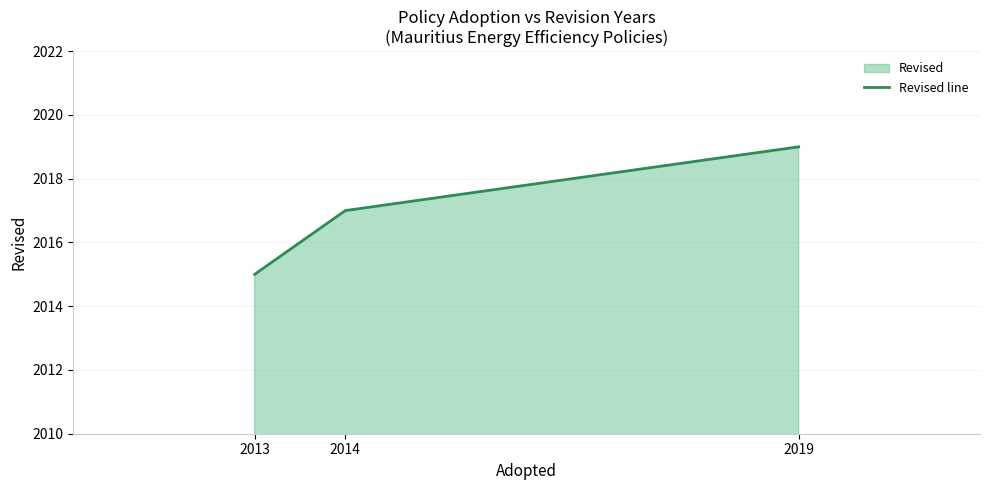

At which label is the value closest to 2017?

2014